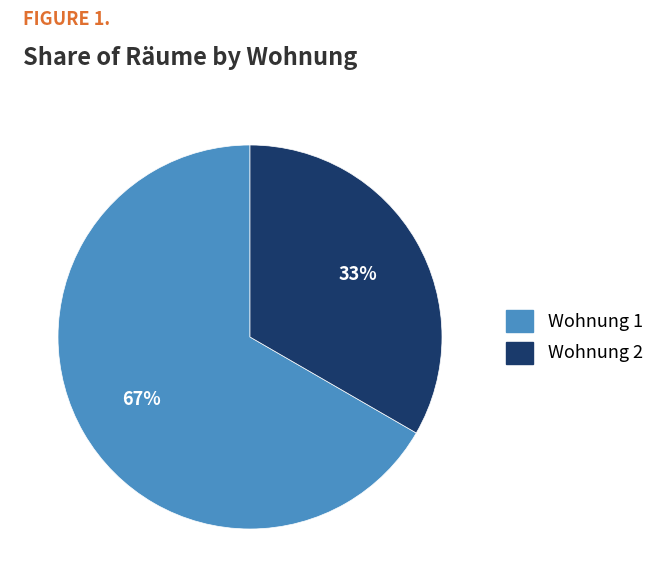

Is it true that Wohnung 2 is 33% of the pie?

True